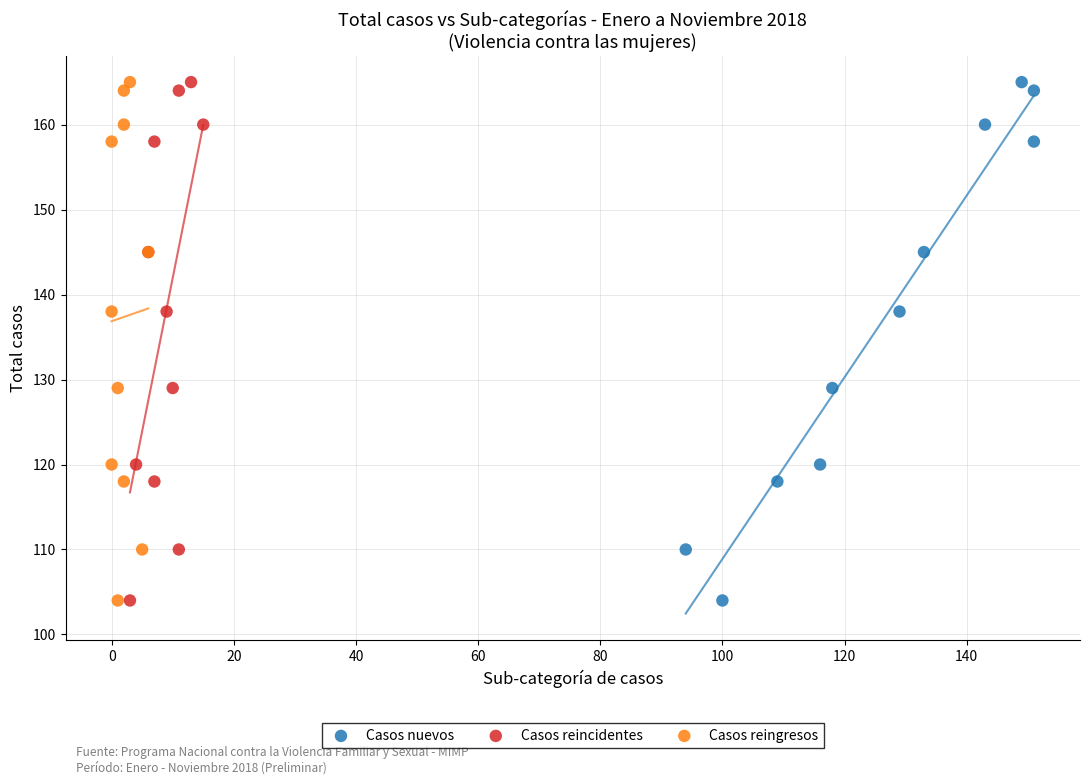

What are all the series names shown in the legend?

Casos nuevos, Casos reincidentes, Casos reingresos